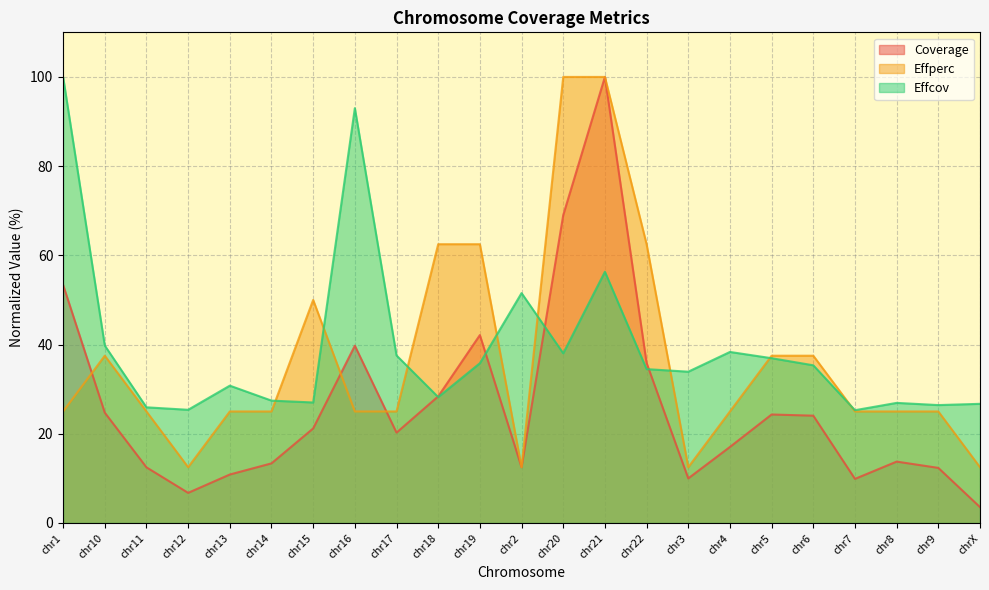

What is the difference between the highest and lowest values at chr10?

15.0